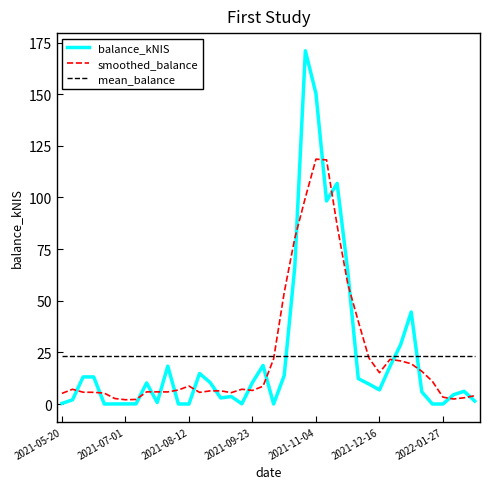

True or false: balance_kNIS and mean_balance intersect in this chart.

True